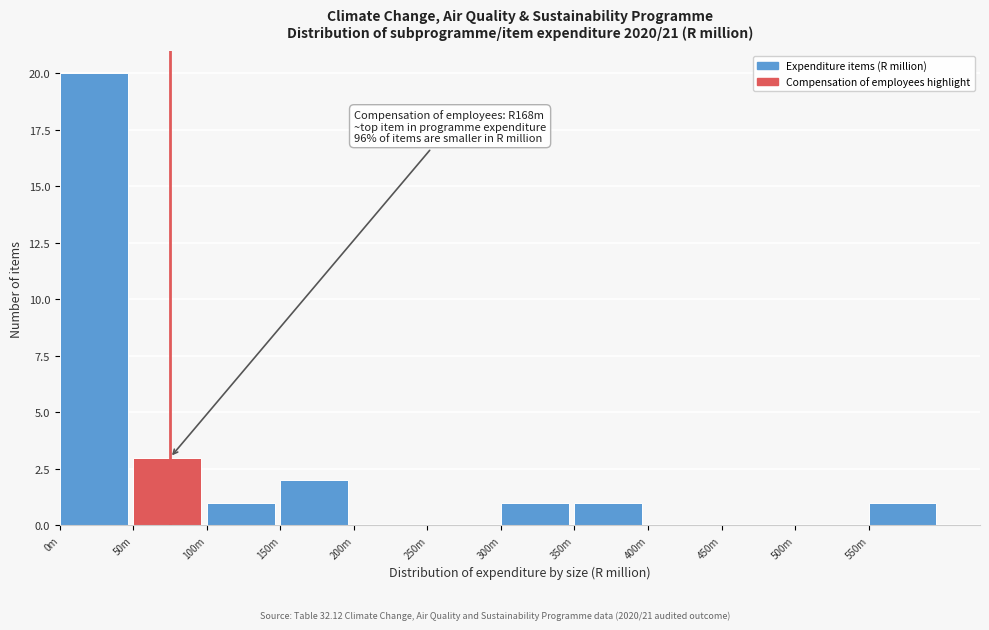

Reading left to right, extract all data points from this chart.

0m=20	50m=3	100m=1	150m=2	200m=0	250m=0	300m=1	350m=1	400m=0	450m=0	500m=0	550m=1